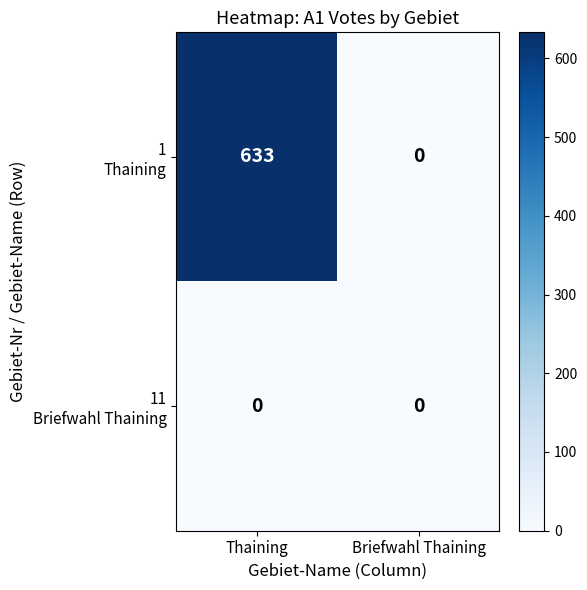

What is the difference between the highest and lowest values at Thaining?

633